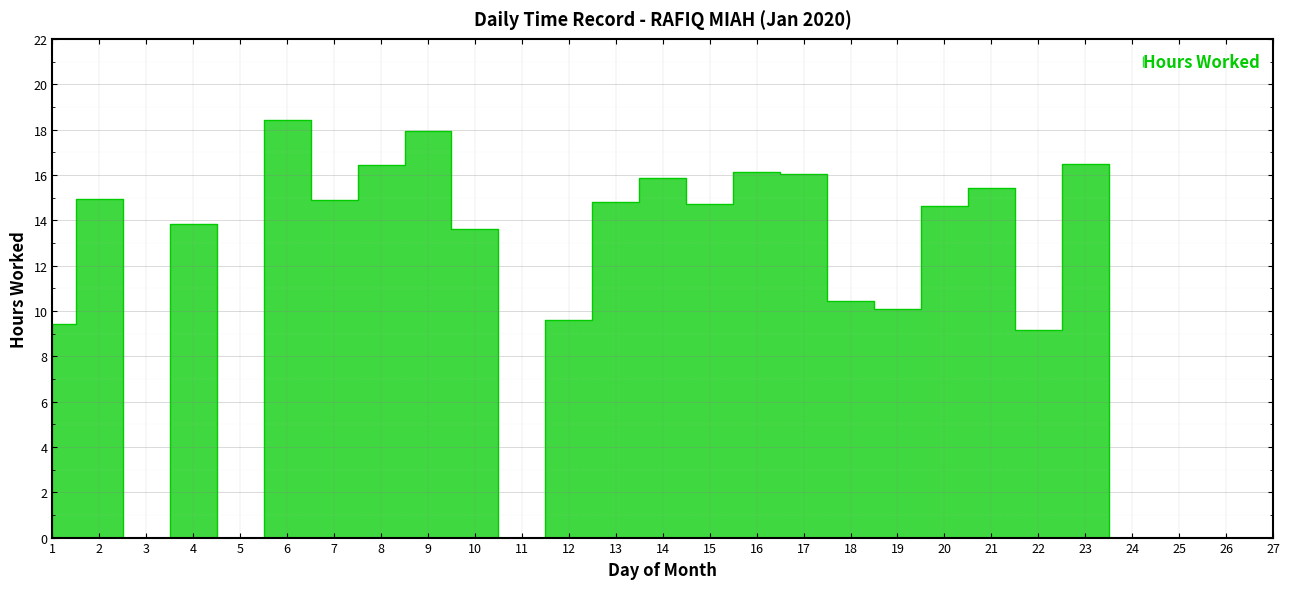

What is the difference between the second highest and second lowest values?

17.9